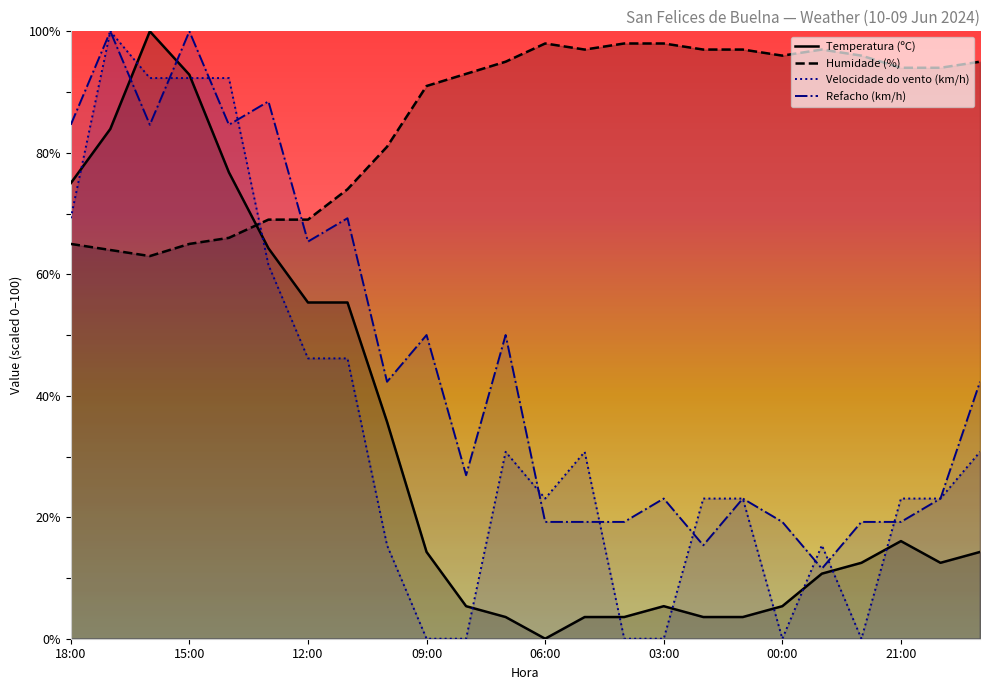

What is the label of the 22nd point from the left?

21:00